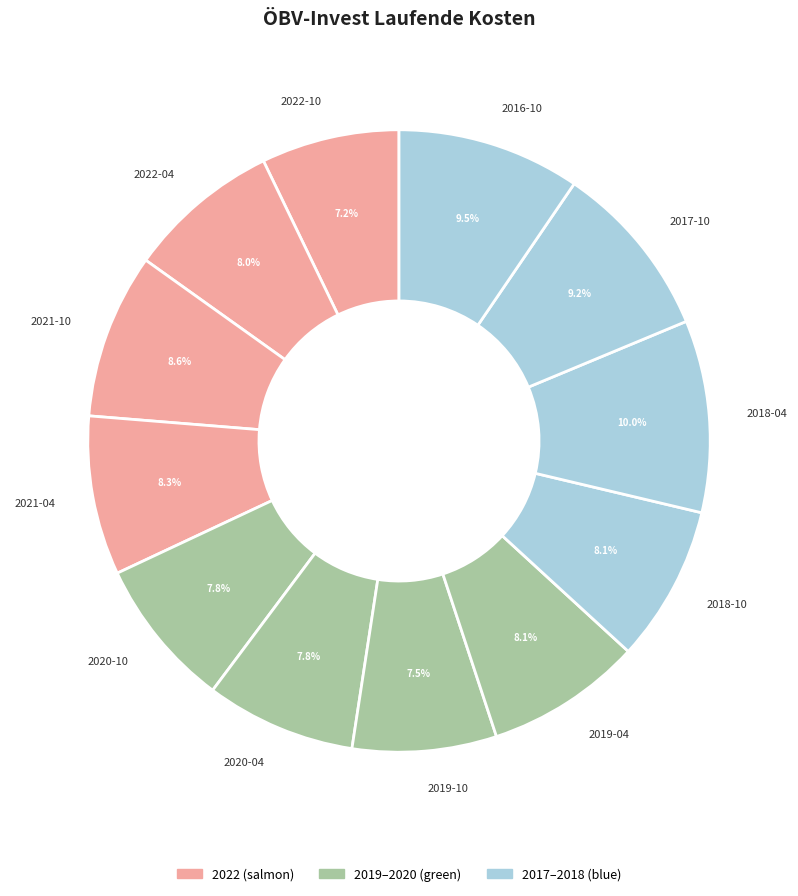

How many segments does this pie chart have?

12